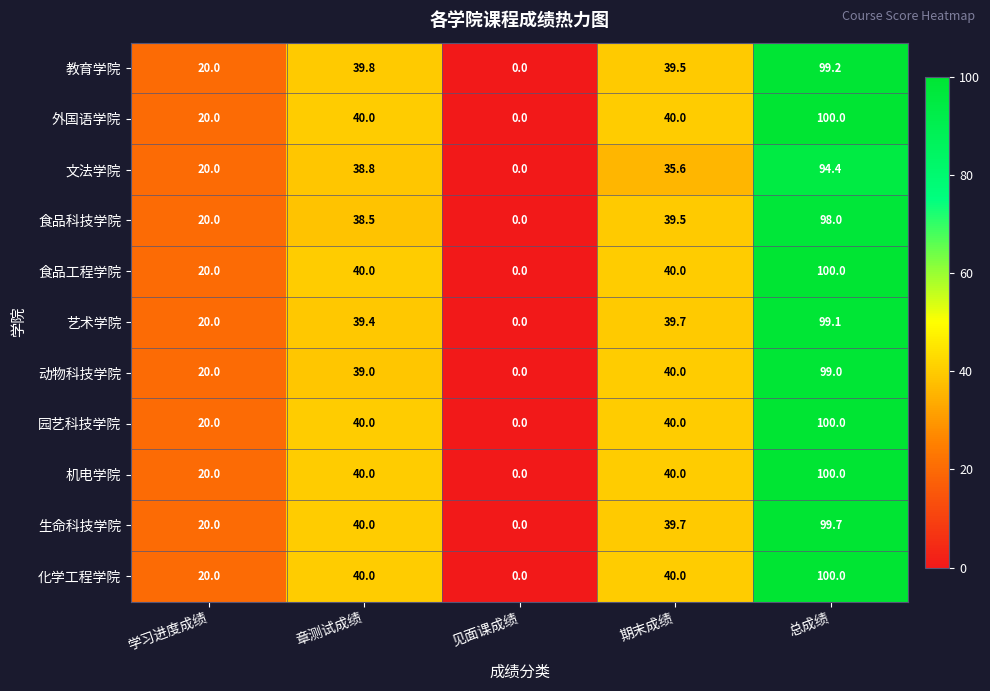

What is the difference between the 食品科技学院 values at 学习进度成绩 and 总成绩?

78.0